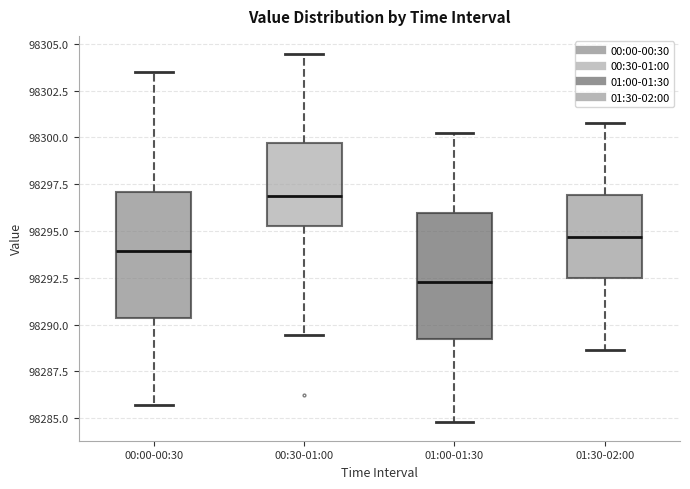

Reading left to right, read every box against the y-axis: the position of its median line, the range the box covers, and the ends of its whiskers. The values are not printed on the chart, so give them approximately, as read against the axis.

00:00-00:30: median 98294.0, box 98290.5 to 98297.0, whiskers 98285.5 to 98303.5
00:30-01:00: median 98297.0, box 98295.5 to 98299.5, whiskers 98289.5 to 98304.5
01:00-01:30: median 98292.5, box 98289.5 to 98296.0, whiskers 98285.0 to 98300.0
01:30-02:00: median 98294.5, box 98292.5 to 98297.0, whiskers 98288.5 to 98301.0